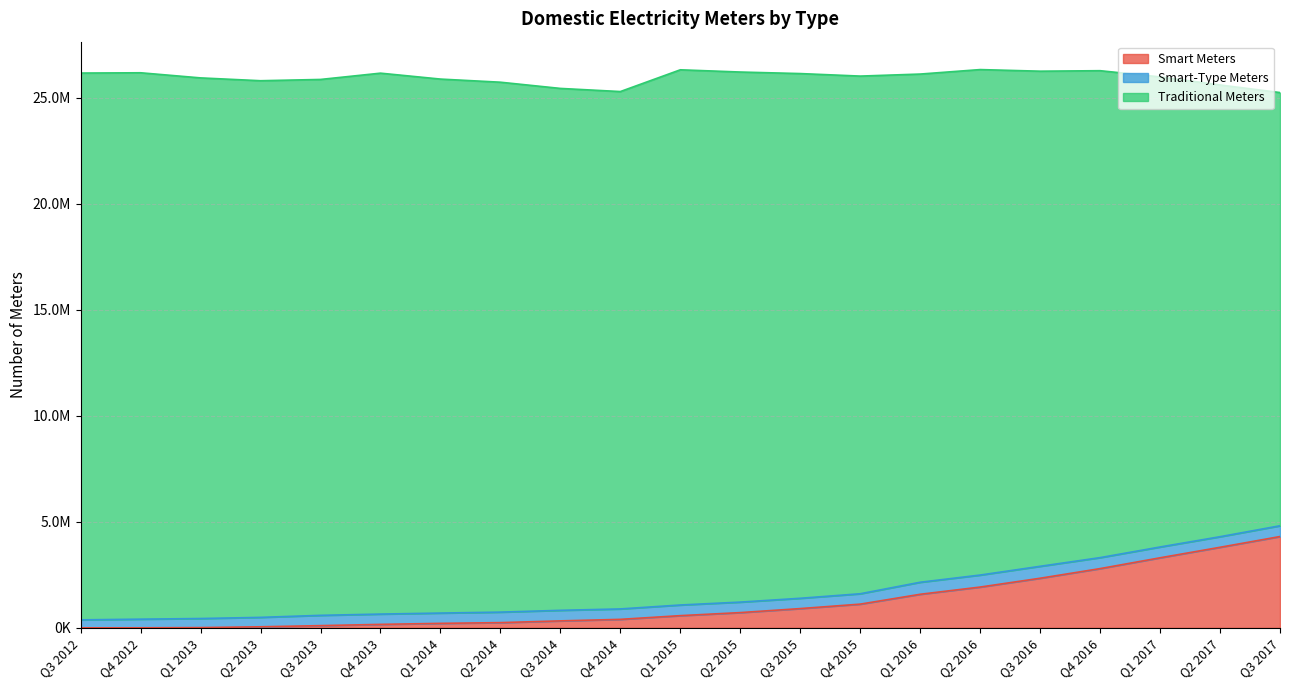

At how many categories does at least one series exceed 24068249?

14